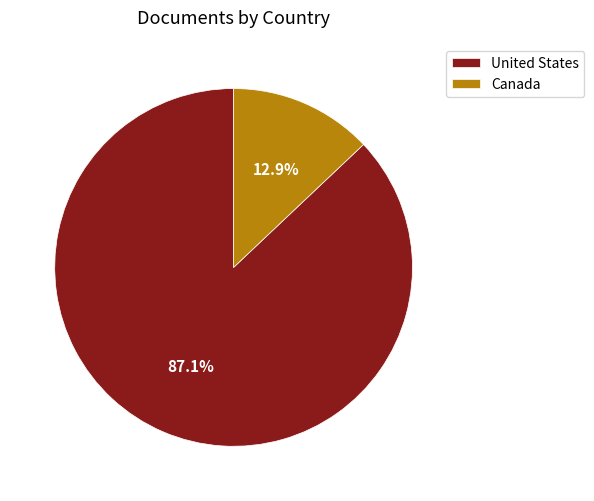

Count the number of slices in the pie.

2